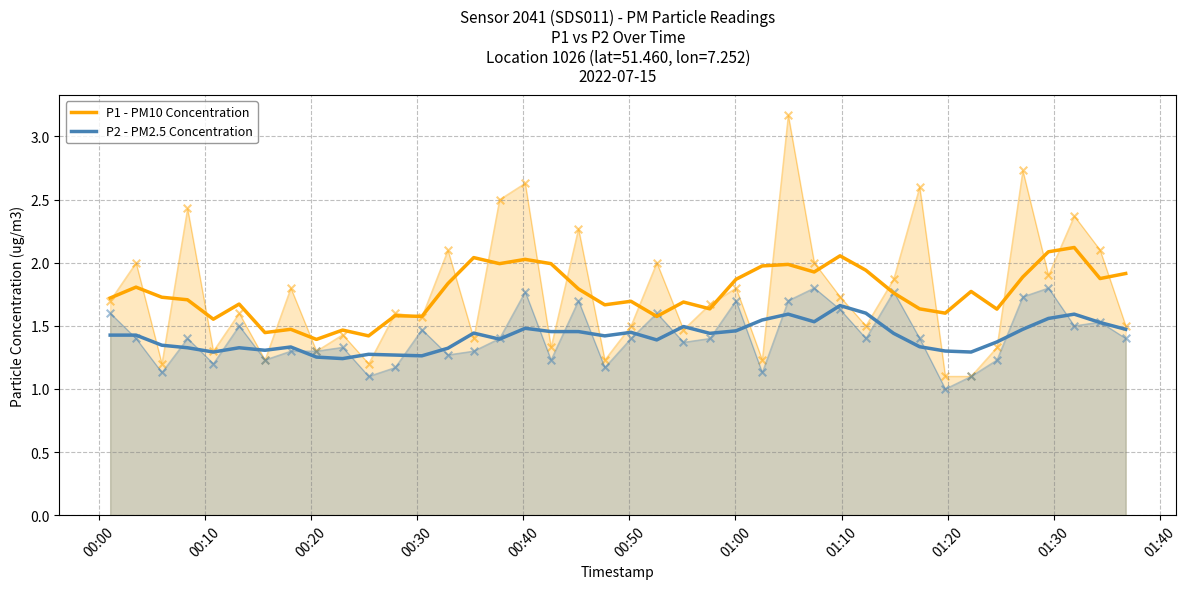

Which series contains the highest Y value?

P1 - PM10 Concentration